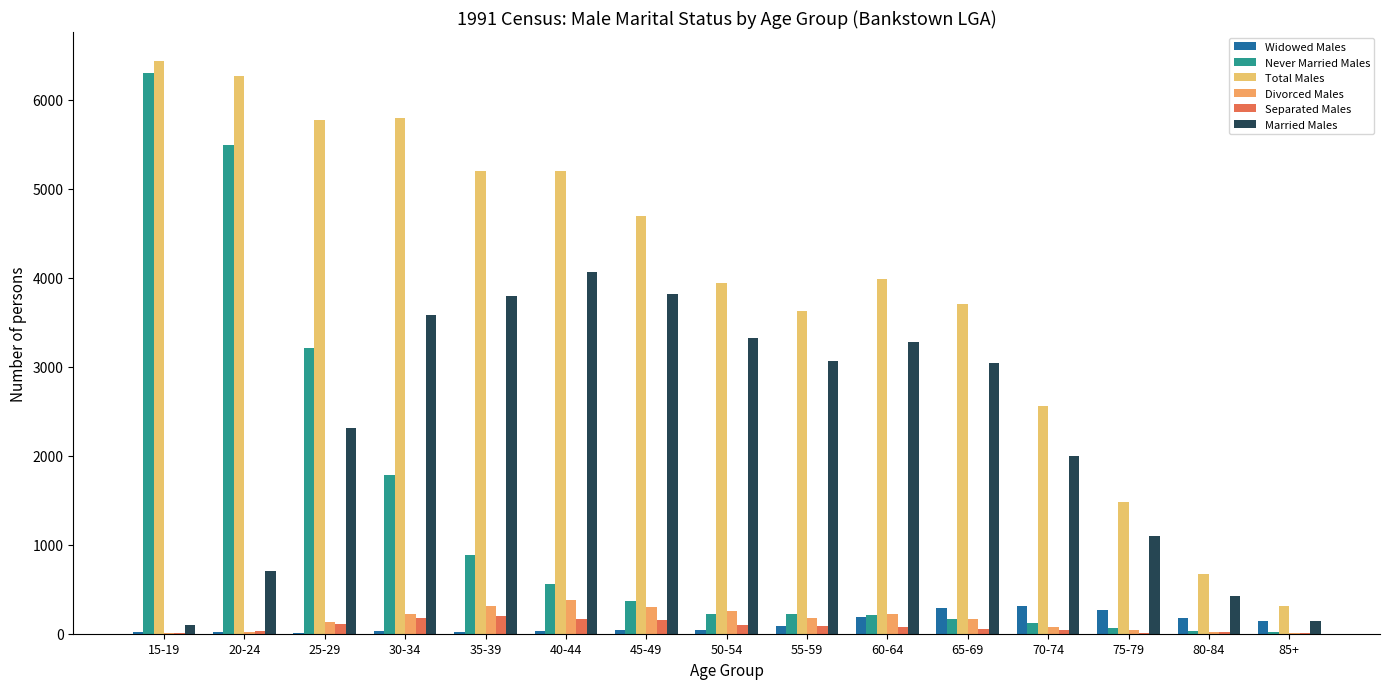

Are the bars grouped side by side (vs. stacked)?

Yes